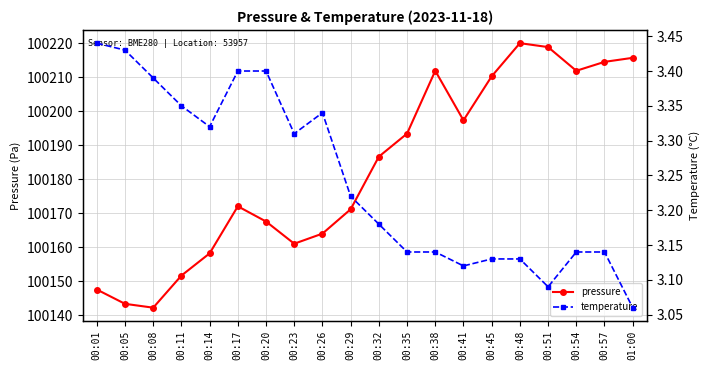

At how many categories does at least one series exceed 40951?

20